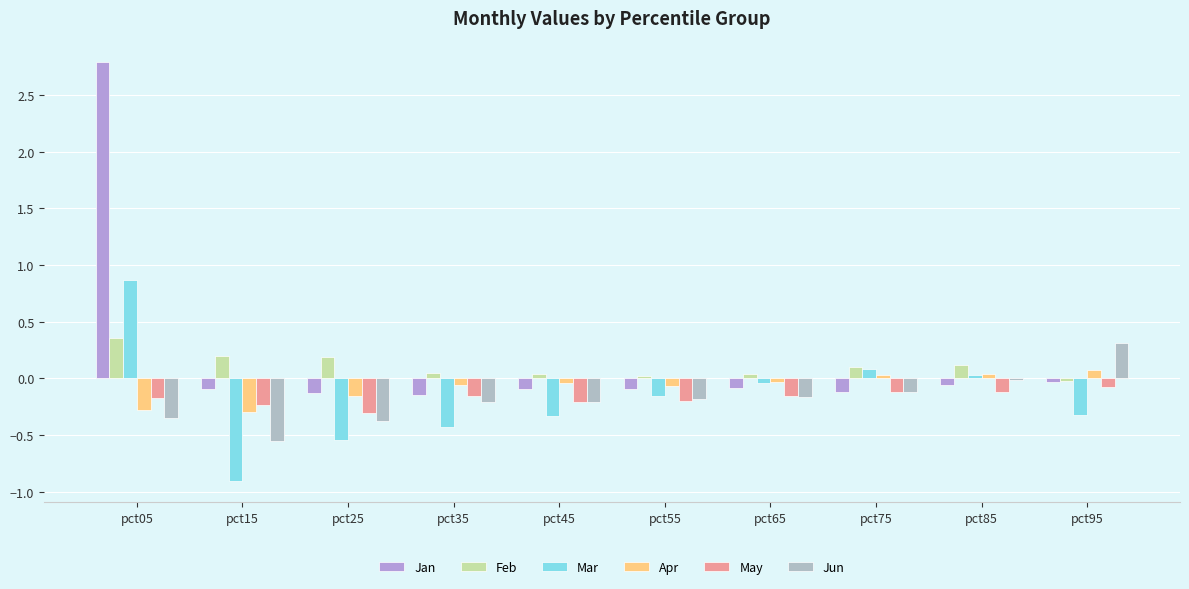

Which category has the lowest value across all series?

pct15